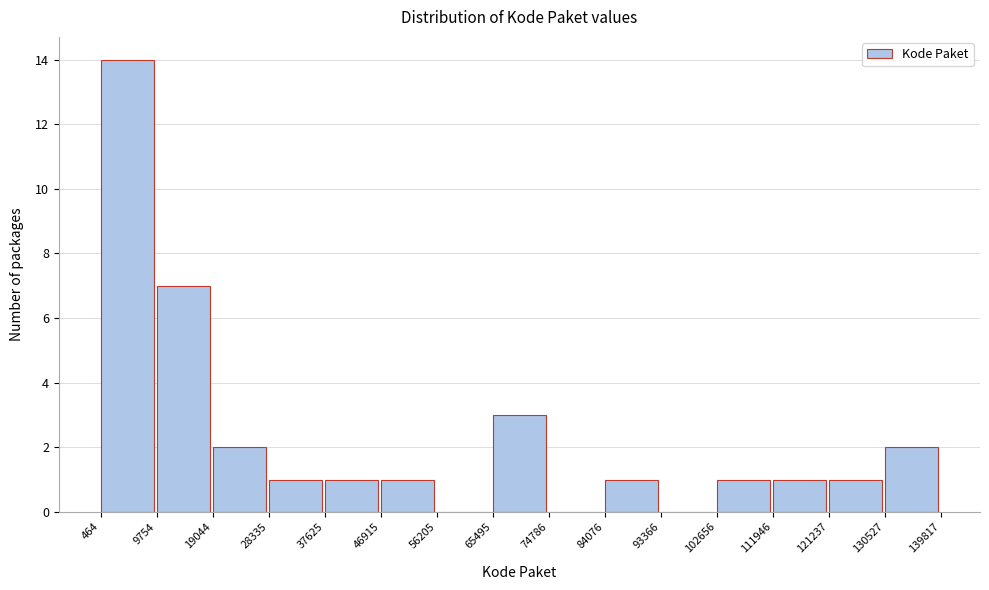

Which range on the x-axis has the tallest bar?

464 to 9754